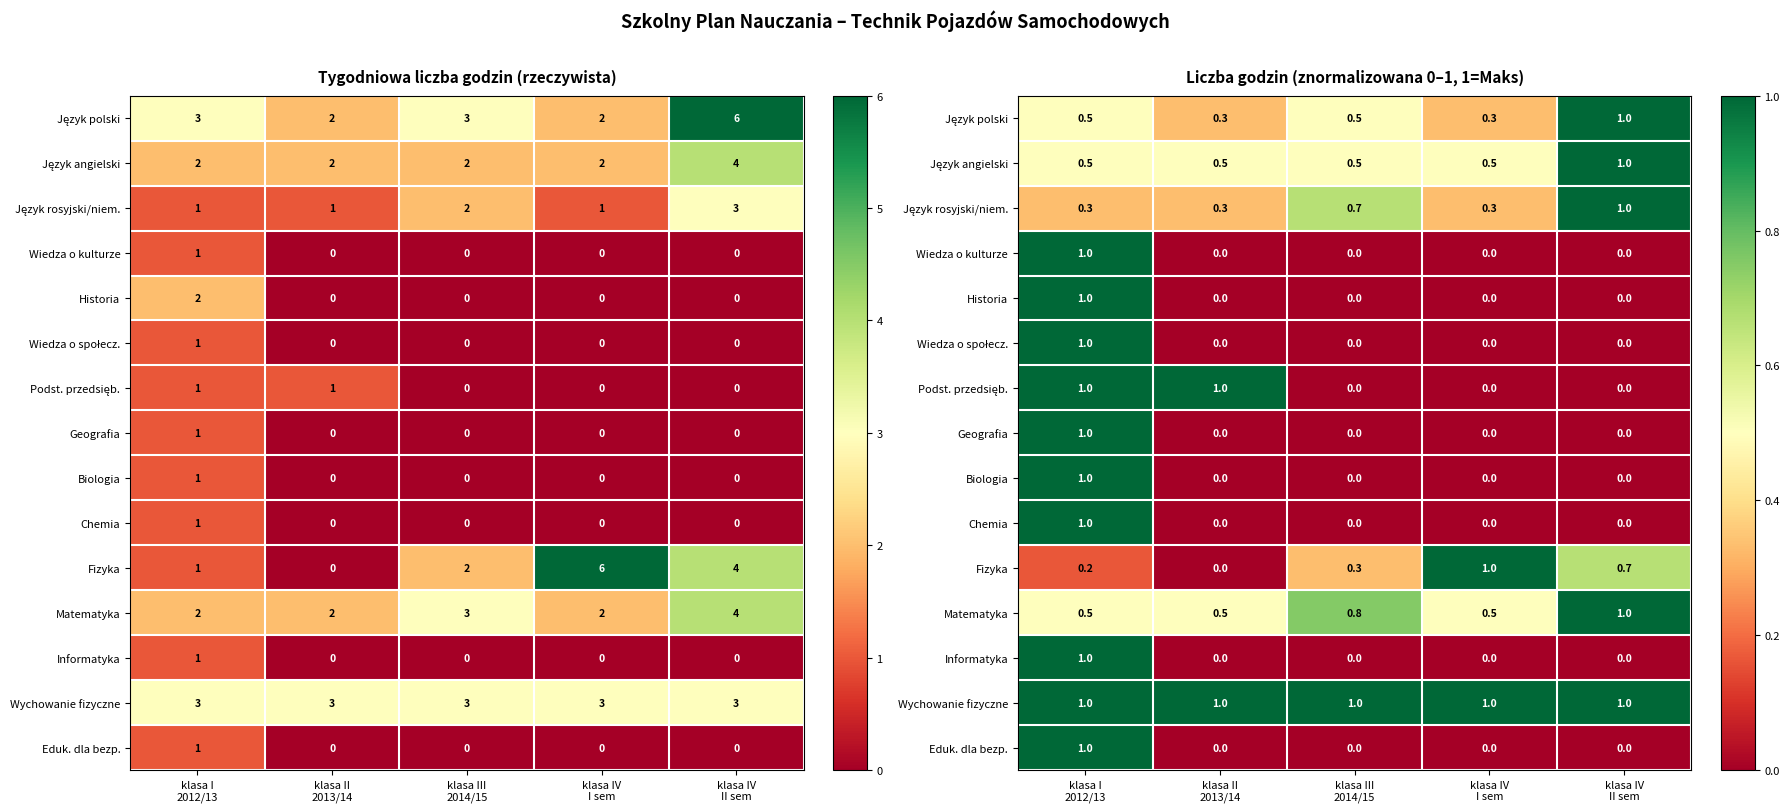

Rank the series at klasa I 2012/13 from highest to lowest value.

Wiedza o kulturze, Historia, Wiedza o społecz., Podst. przedsięb., Geografia, Biologia, Chemia, Informatyka, Wychowanie fizyczne, Eduk. dla bezp., Język polski, Język angielski, Matematyka, Język rosyjski/niem., Fizyka